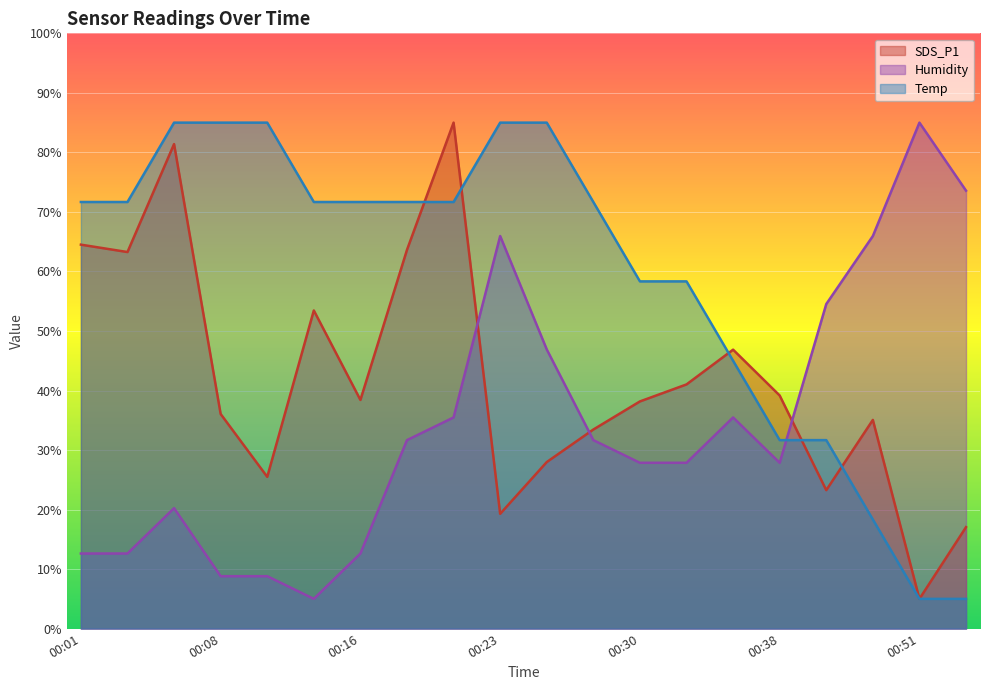

True or false: Humidity has more than 2 points higher than both neighbors.

True